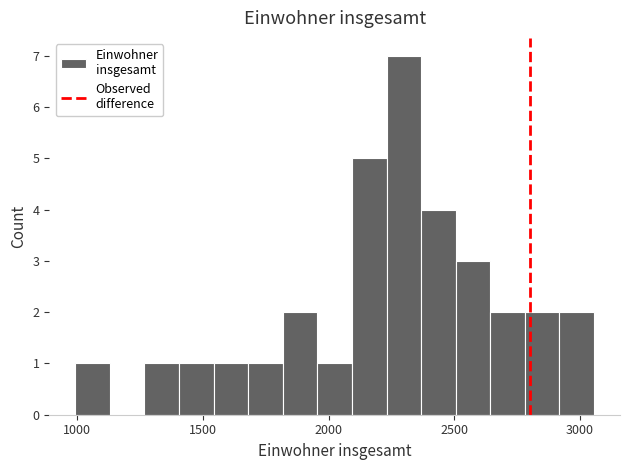

Around what value on the x-axis is the tallest bar? Give the approximate position of its centre, as read against the axis.

2300